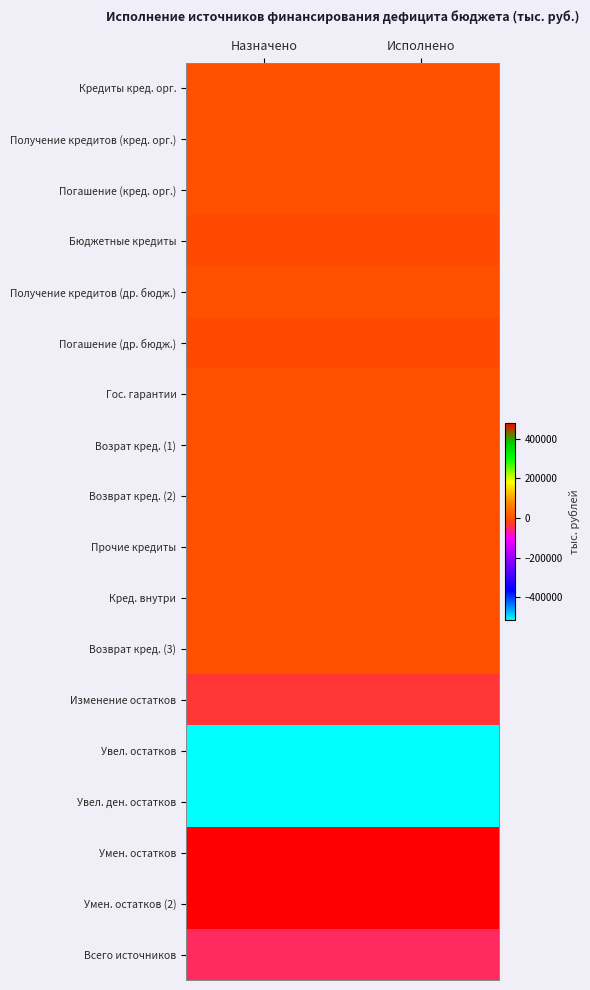

What is the total value across all series at Исполнено?

-176186.6